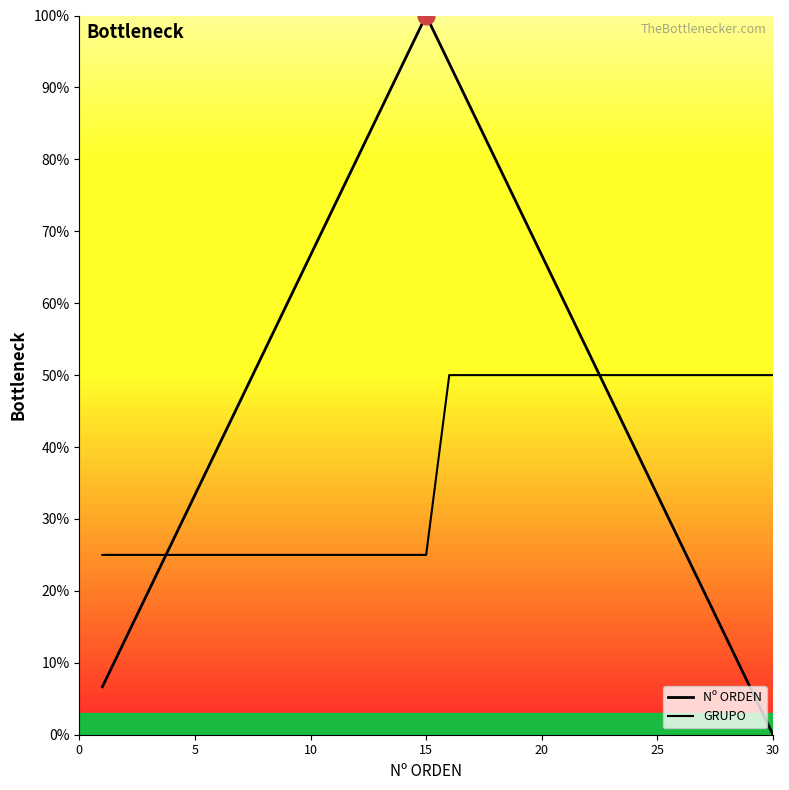

True or false: Nº ORDEN and GRUPO intersect in this chart.

True